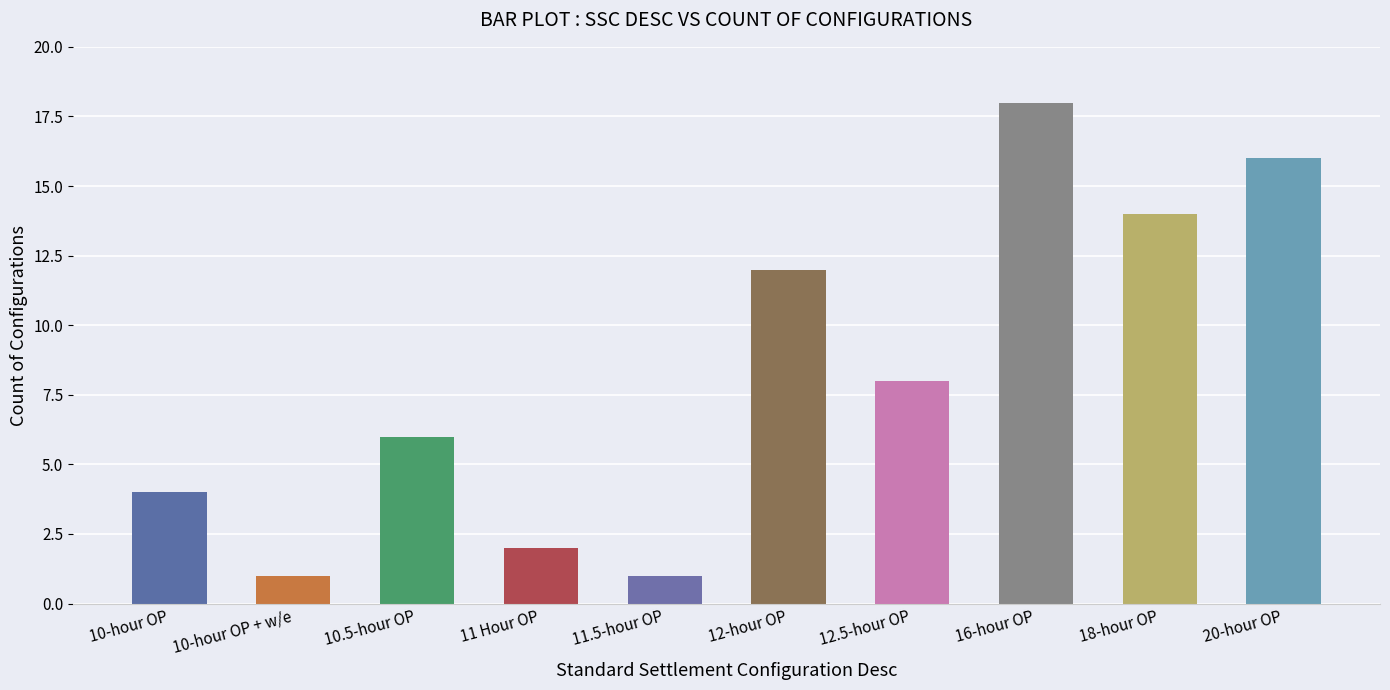

What is the difference between the maximum and second lowest values?

17